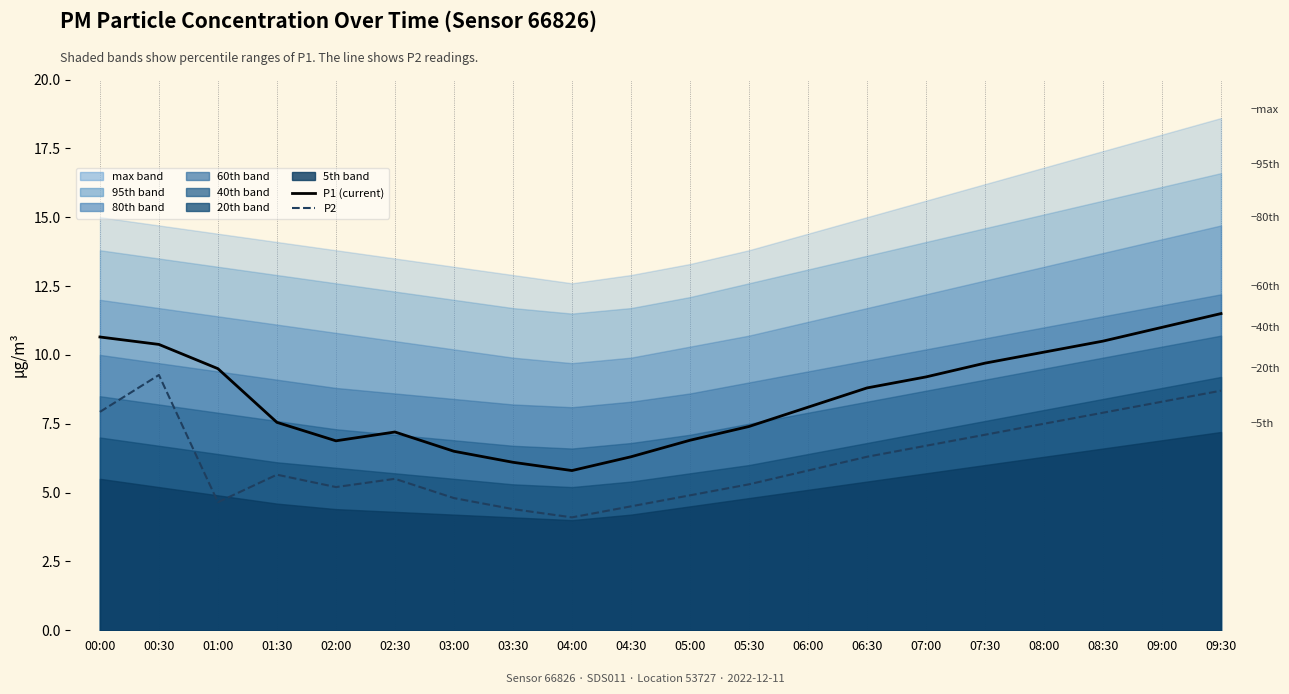

Read the P1 (current) value at 01:00.

9.5